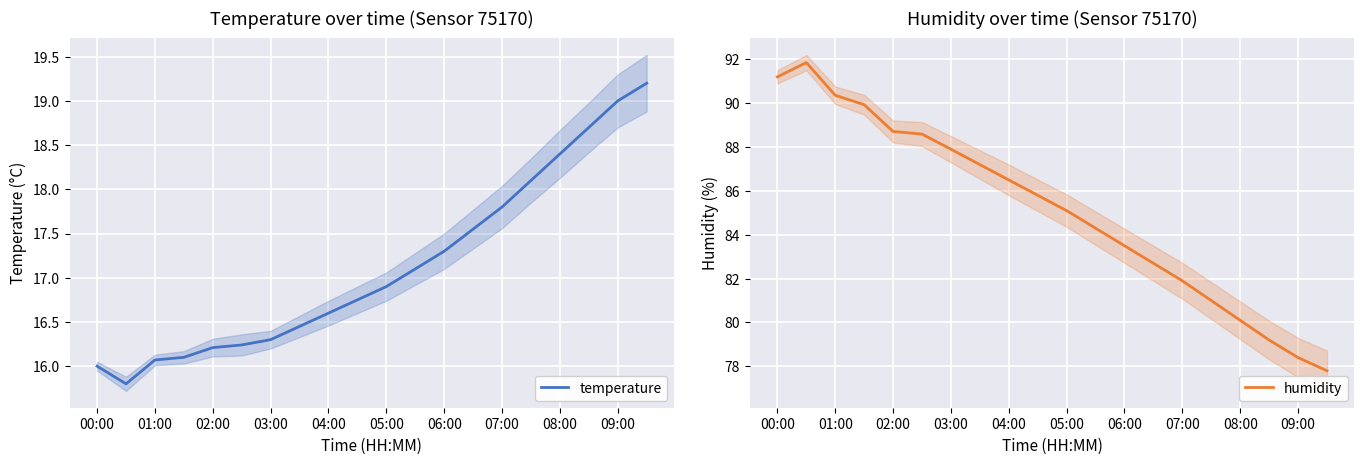

Which series has the largest total across all categories?

humidity